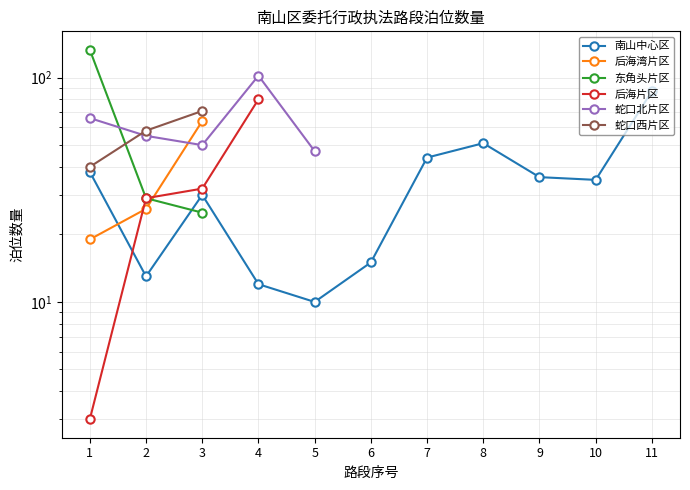

What is the highest value of the 后海湾片区 series?

64.0